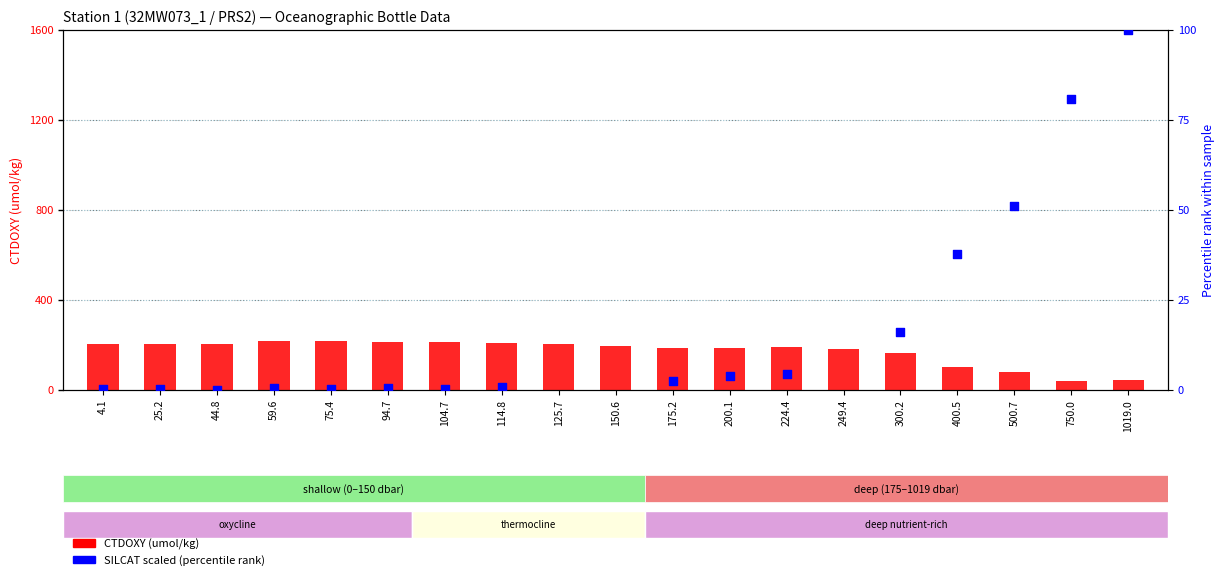

At how many categories does at least one series exceed 135?

15